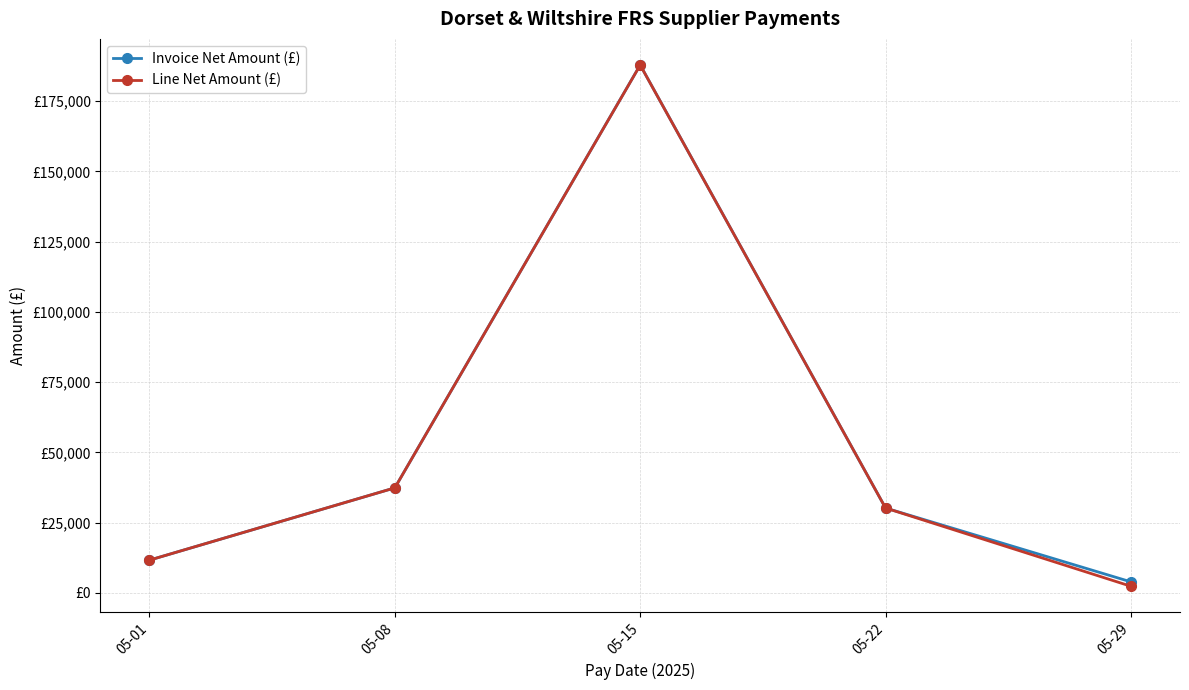

What are all the series names shown in the legend?

Invoice Net Amount (£), Line Net Amount (£)